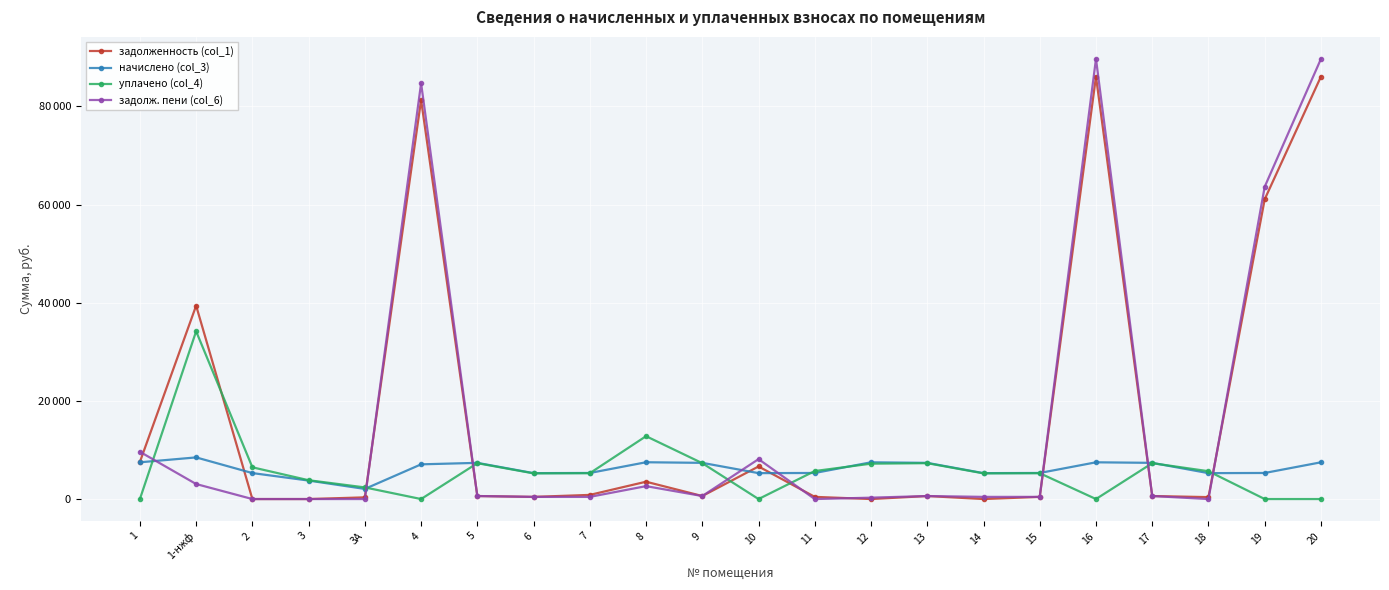

Reading right to left, extract all data points from this chart.

задолженность (col_1): 20=86086.0	19=61085.9	18=392.3	17=614.6	16=86087.4	15=442.7	14=0.0	13=614.6	12=0.0	11=442.7	10=6639.0	9=614.6	8=3529.9	7=844.1	6=439.9	5=614.6	4=81318.2	3А=343.7	3=0.0	2=0.0	1-нжф=39408.1	1=7562.9
начислено (col_3): 20=7486.9	19=5312.6	18=5278.9	17=7374.8	16=7486.9	15=5312.6	14=5278.9	13=7374.8	12=7486.9	11=5312.6	10=5278.9	9=7374.8	8=7498.2	7=5312.6	6=5278.9	5=7374.8	4=7072.2	3А=2062.3	3=3765.8	2=5290.2	1-нжф=8484.5	1=7486.9
уплачено (col_4): 20=0.0	19=0.0	18=5671.3	17=7308.4	16=0.0	15=5264.8	14=5231.4	13=7308.4	12=7207.1	11=5707.5	10=0.0	9=7308.4	8=12808.6	7=5265.7	6=5231.4	5=7308.4	4=0.0	3А=2369.6	3=3835.4	2=6469.7	1-нжф=34184.5	1=0.0
задолж. пени (col_6): 20=89690.2	19=63643.4	18=0.0	17=614.6	16=89691.6	15=442.7	14=439.9	13=614.6	12=279.9	11=0.0	10=8130.6	9=614.6	8=2629.5	7=442.7	6=439.9	5=614.6	4=84722.8	3А=0.0	3=0.0	2=0.0	1-нжф=3059.6	1=9630.8